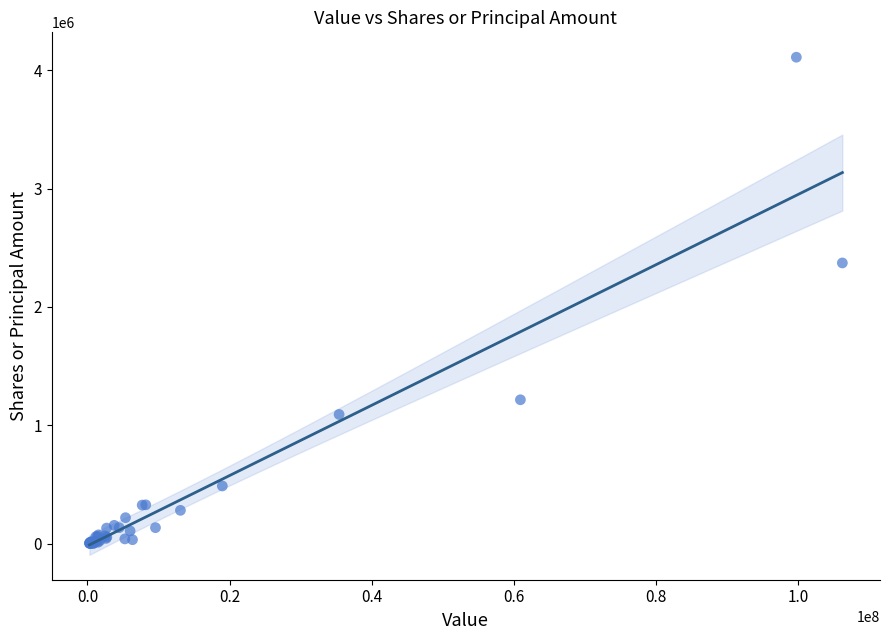

What Y value in the scatter plot is closest to 2055957?

2371499